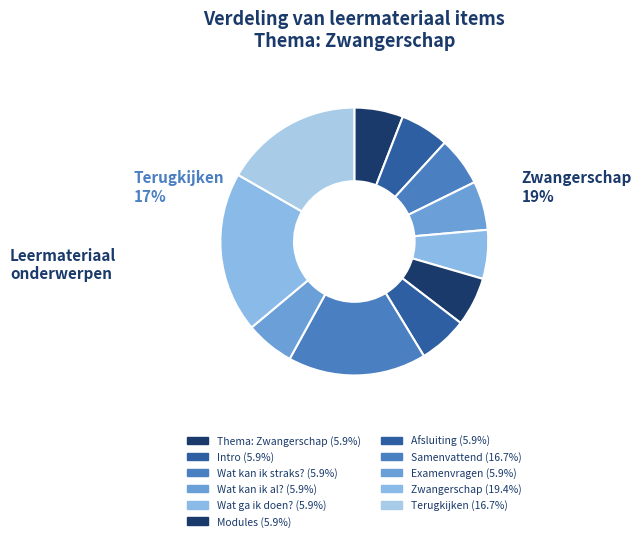

Is Wat kan ik al? the majority of the pie?

No